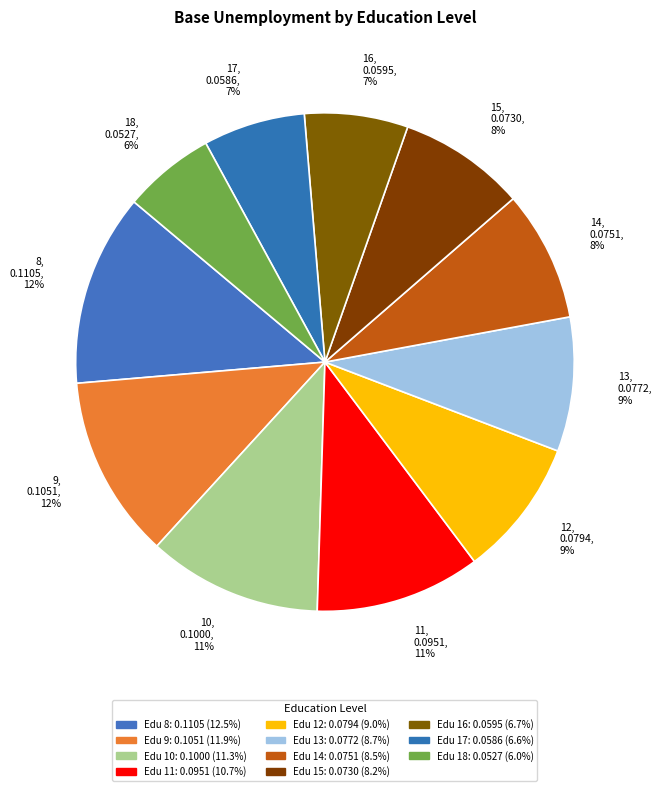

Is 17 the majority of the pie?

No